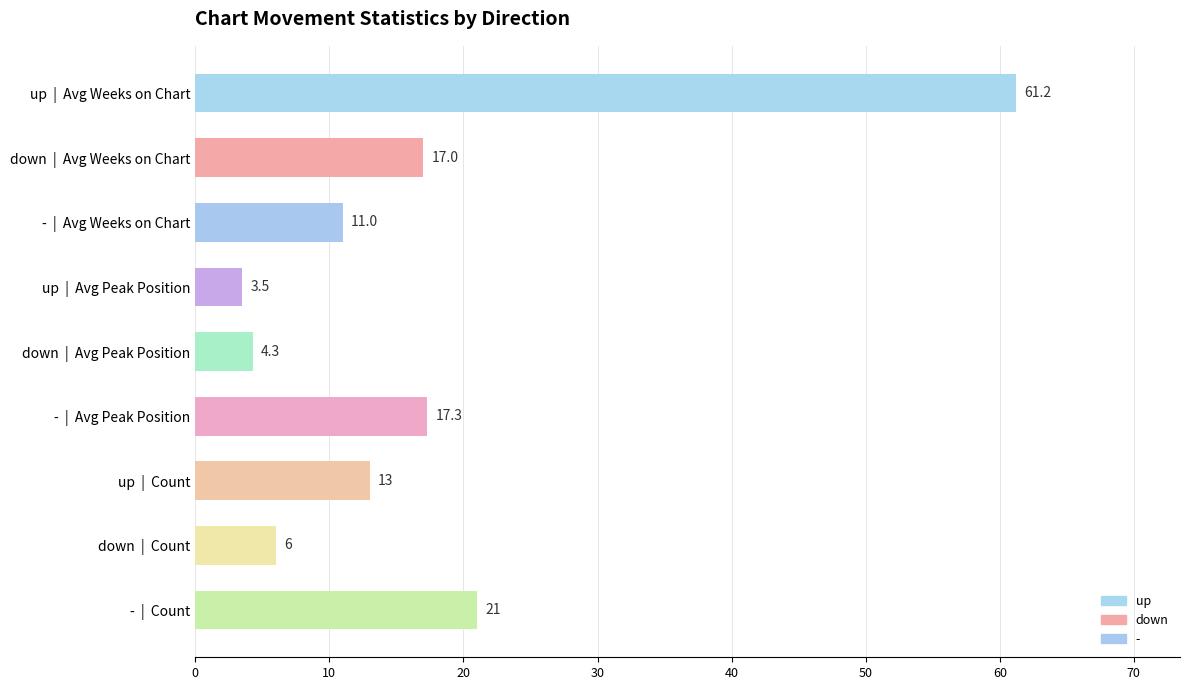

Reading top to bottom, transcribe all the data shown in this chart.

up  |  Avg Weeks on Chart=61.2	down  |  Avg Weeks on Chart=17.0	-  |  Avg Weeks on Chart=11.0	up  |  Avg Peak Position=3.5	down  |  Avg Peak Position=4.3	-  |  Avg Peak Position=17.3	up  |  Count=13.0	down  |  Count=6.0	-  |  Count=21.0